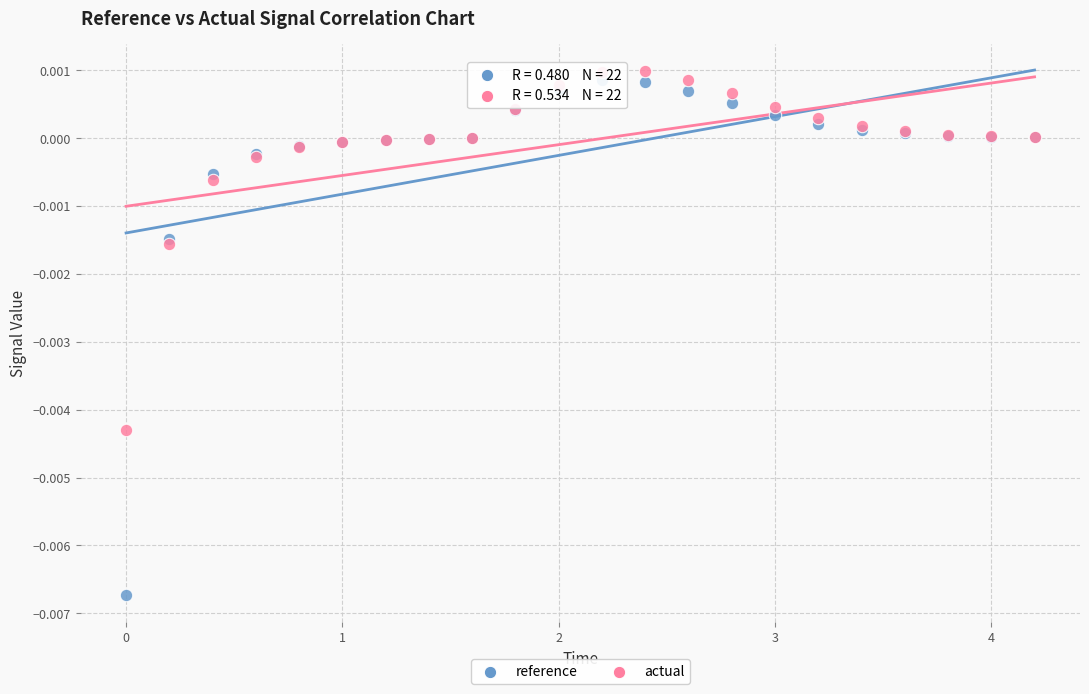

What are all the series names shown in the legend?

reference, actual